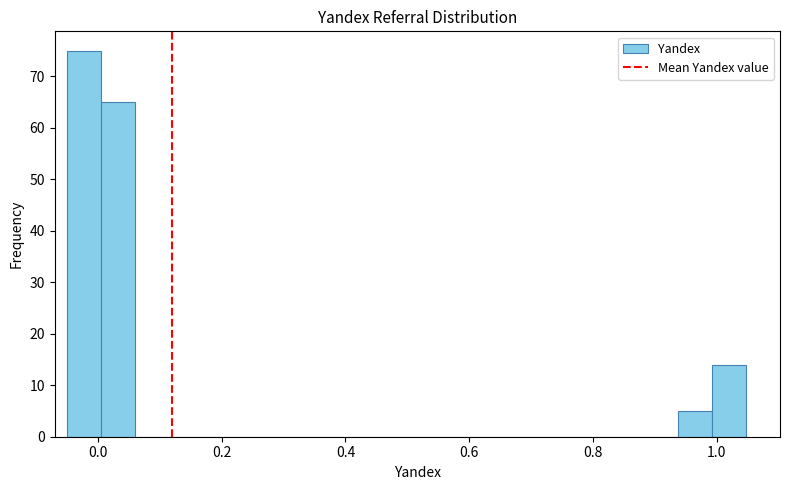

Around what value on the x-axis is the tallest bar? Give the approximate position of its centre, as read against the axis.

-0.02